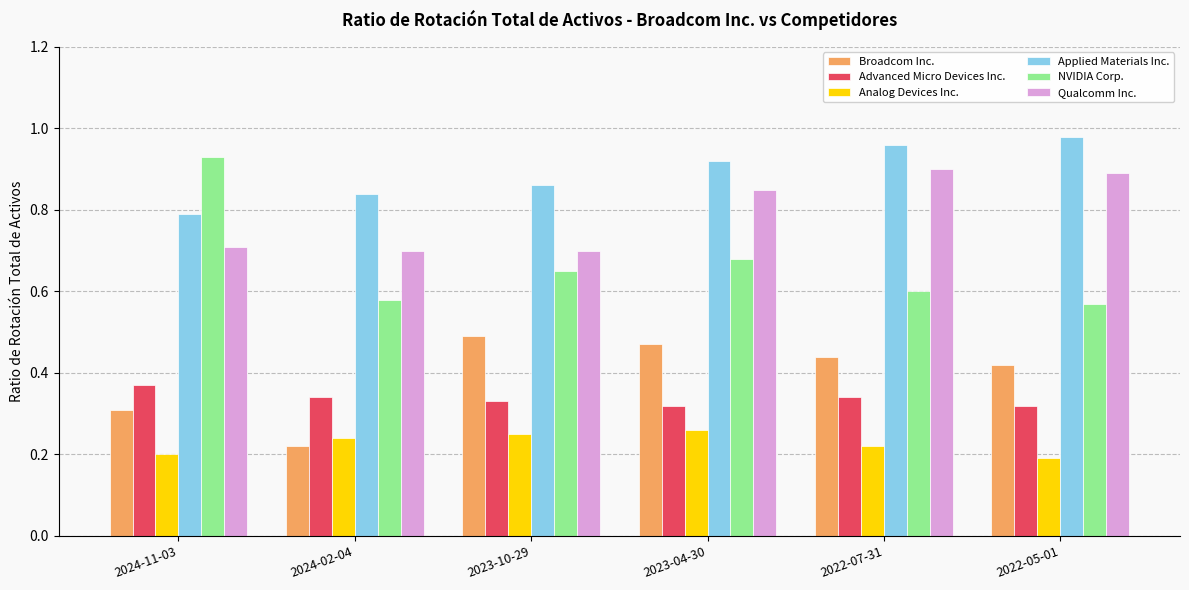

Is the value of Qualcomm Inc. at 2022-05-01 greater than the value of Broadcom Inc. at 2023-10-29?

Yes